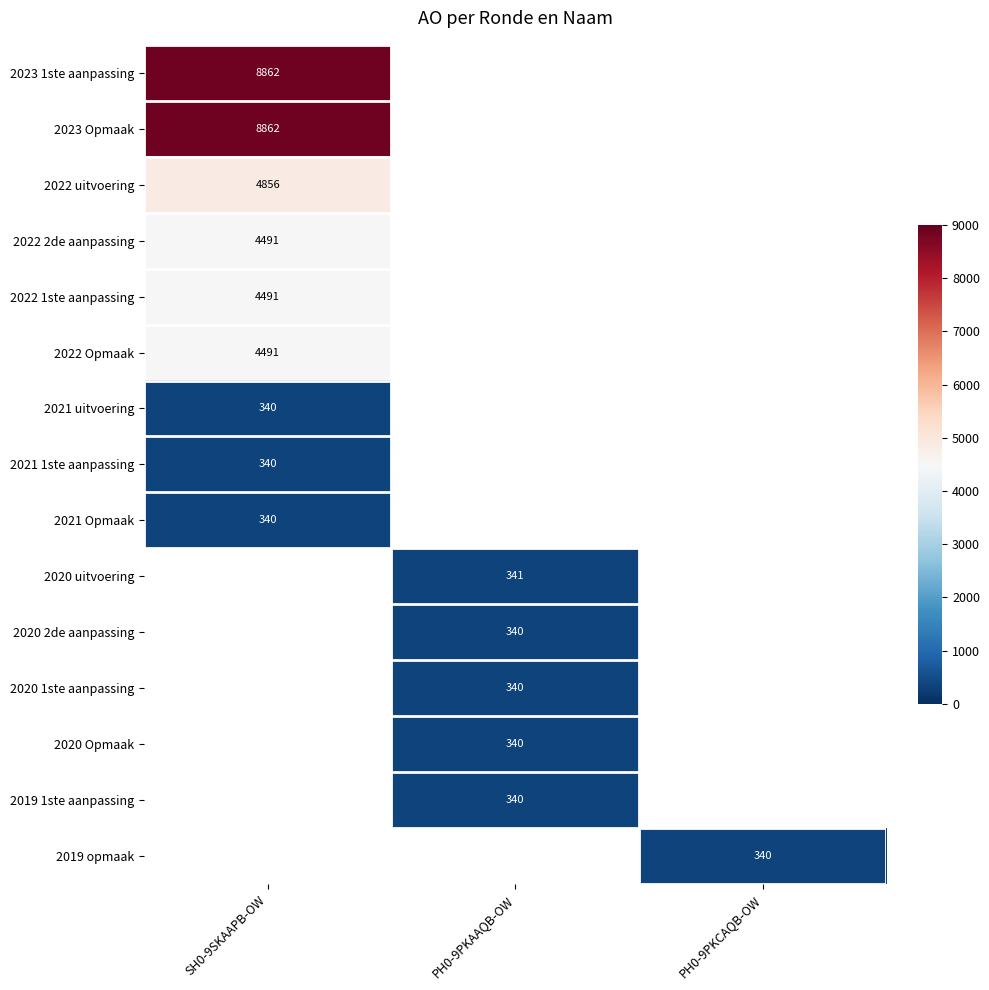

The 2022 1ste aanpassing series shows 1281 at SH0-9SKAAPB-OW. True or false?

False